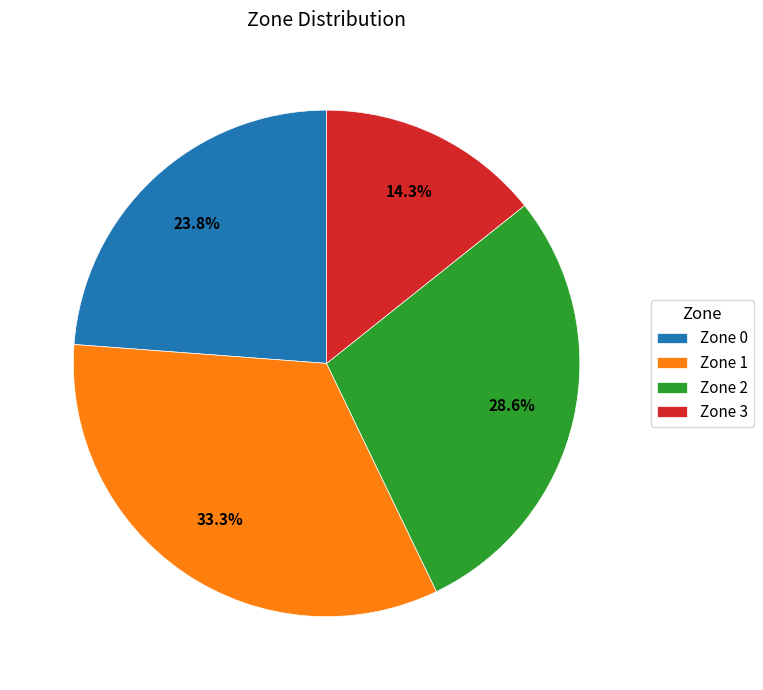

What percentage is the Zone 3 slice, to the nearest percent?

14%